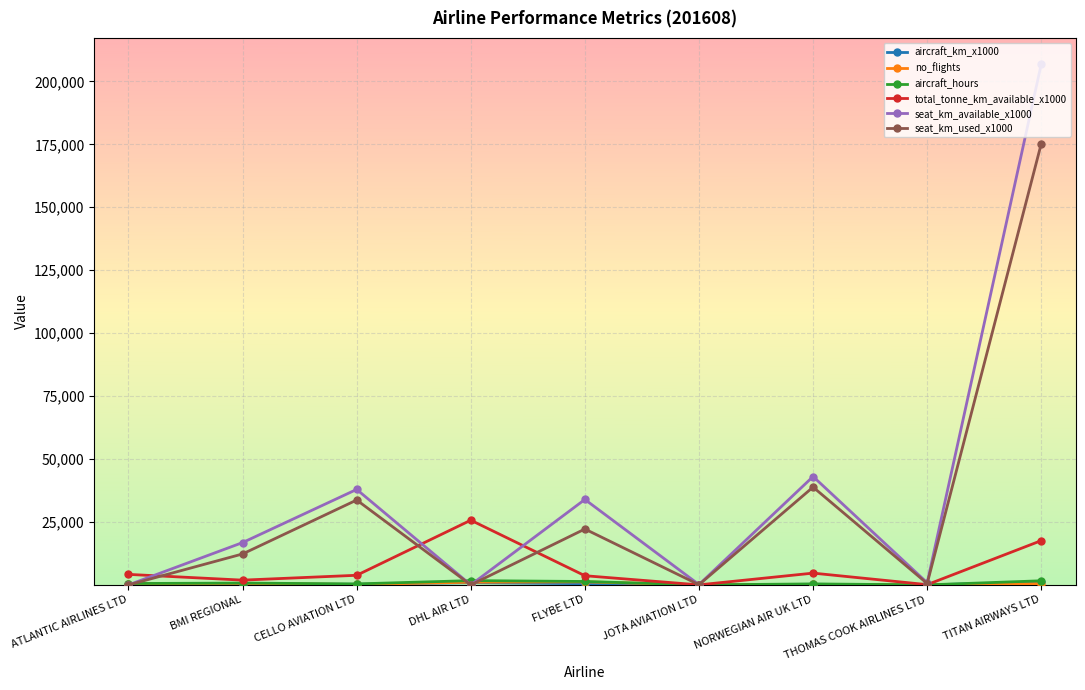

Does the chart have visible grid lines?

Yes